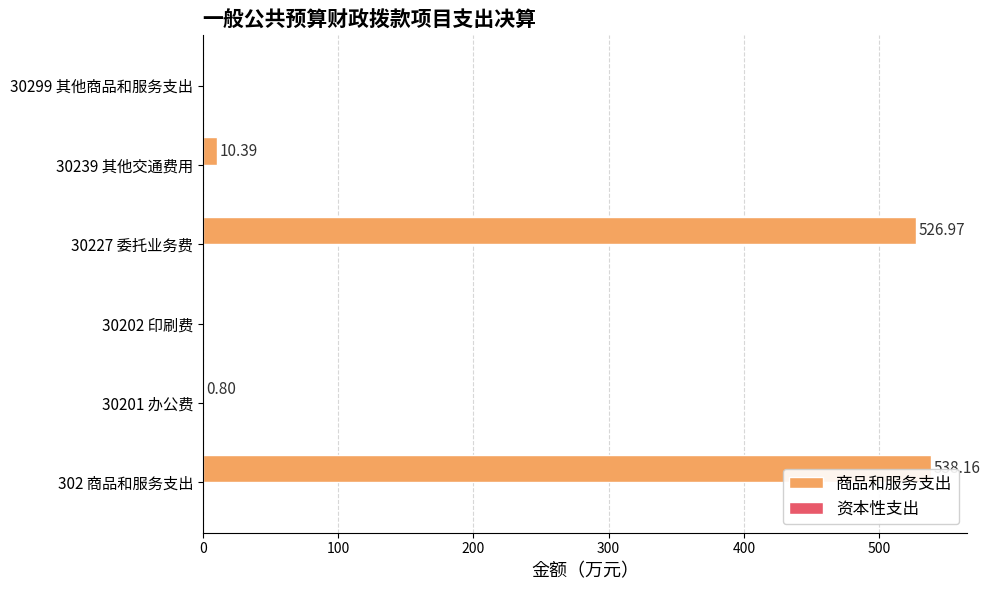

What is the change in value from 30201 办公费 to 30299 其他商品和服务支出?

-0.8